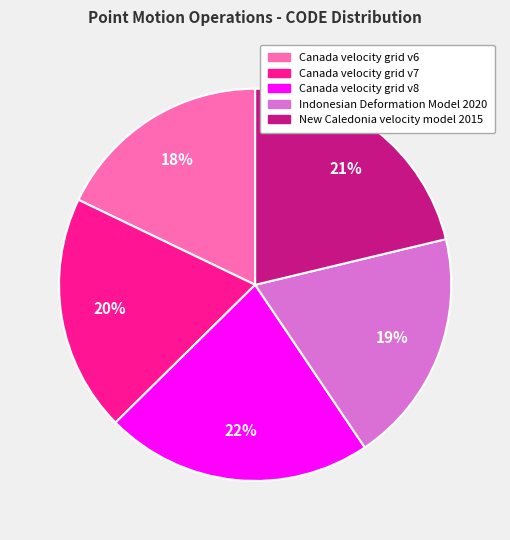

What is the smallest slice in the pie chart?

Canada velocity grid v6